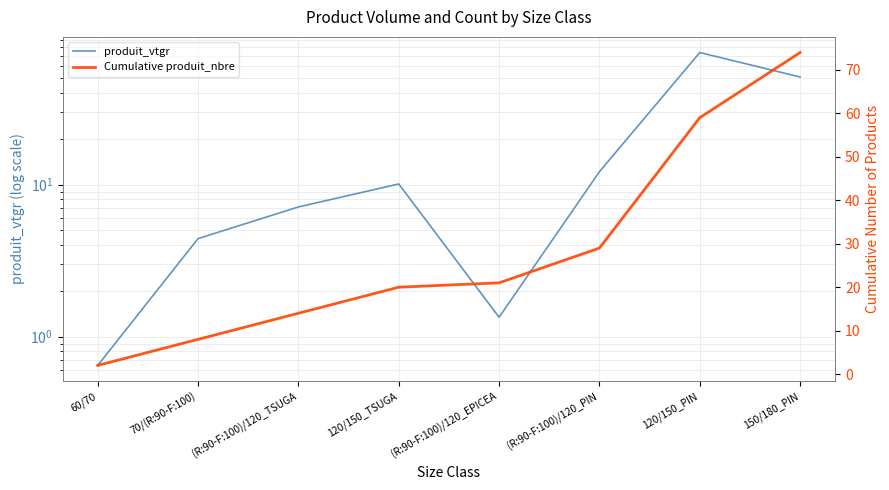

What position from the right is (R:90-F:100)/120_TSUGA?

6